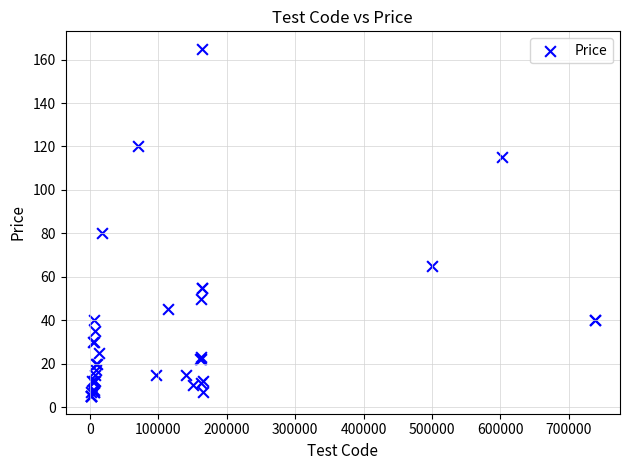

What Y value in the scatter plot is closest to 85?

80